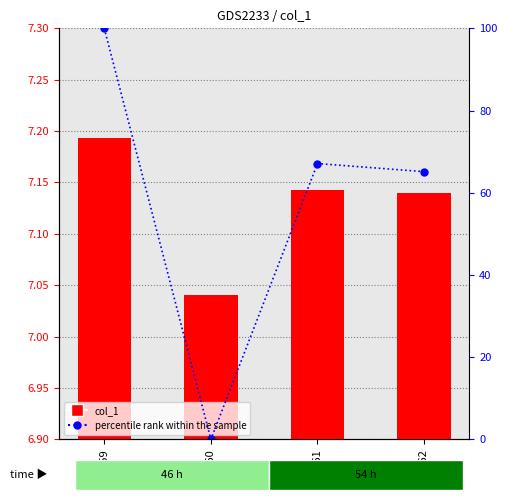

Which series has the largest range (max minus min)?

percentile rank within the sample